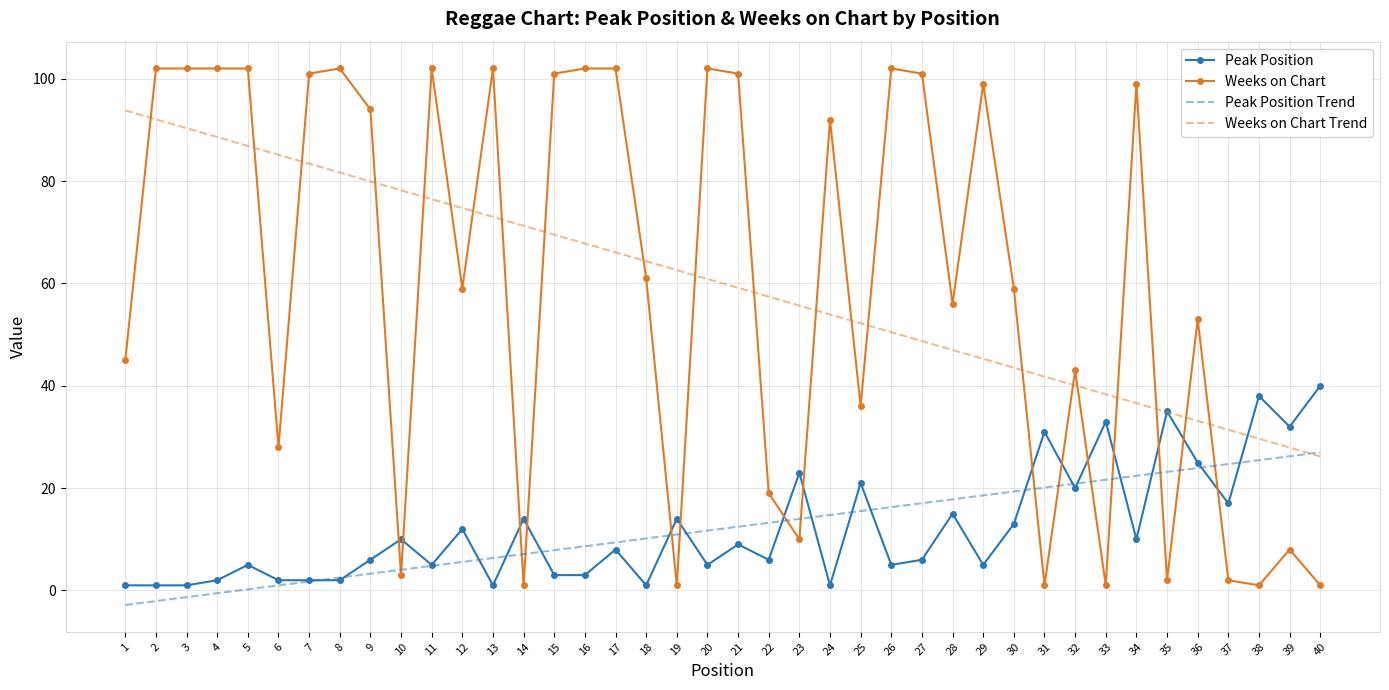

Is it true that Weeks on Chart equals 45.0 at 1?

True